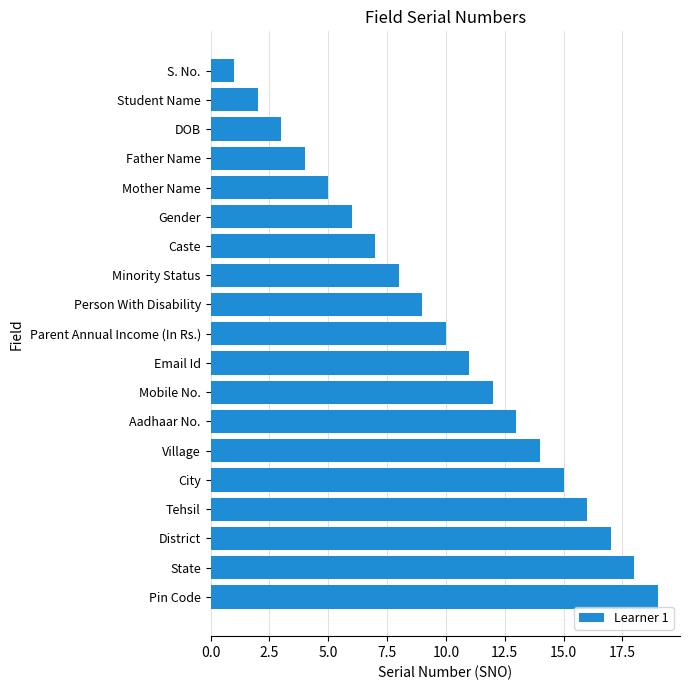

Which has a higher value, Father Name or Aadhaar No.?

Aadhaar No.